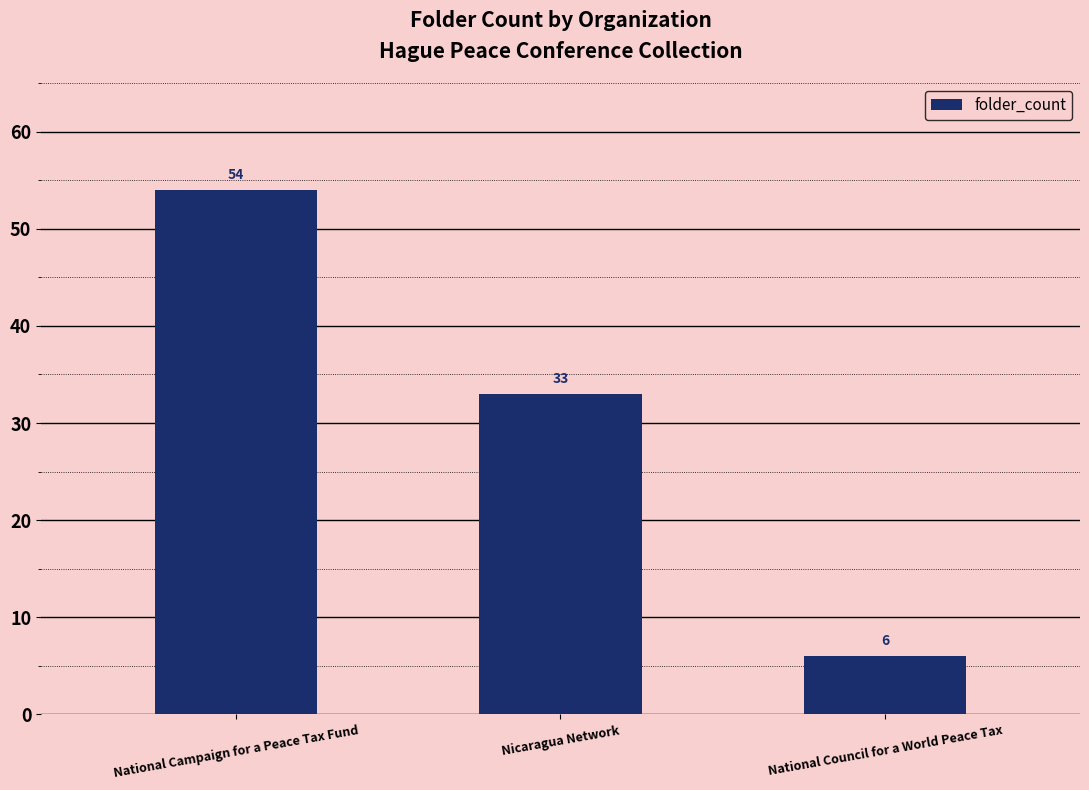

Which has a higher value, National Campaign for a Peace Tax Fund or National Council for a World Peace Tax?

National Campaign for a Peace Tax Fund